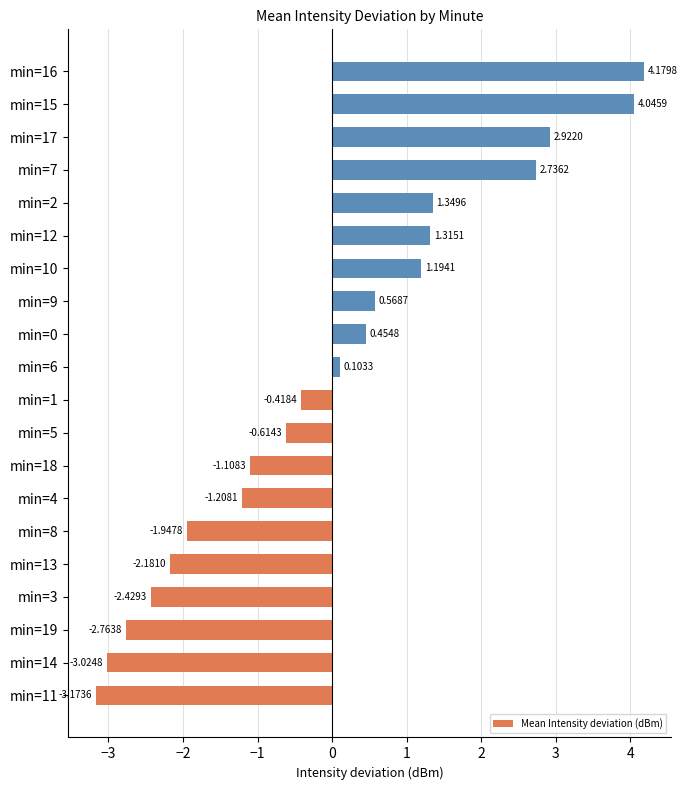

What is the change in value from min=0 to min=10?

+0.7